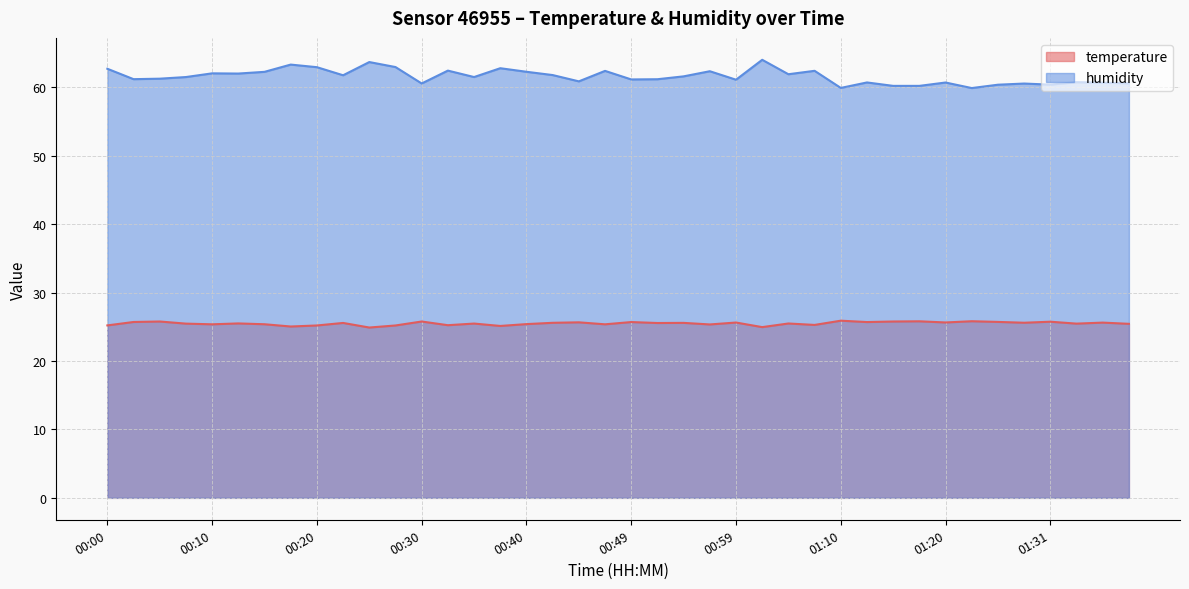

True or false: temperature and humidity cross at least once.

False